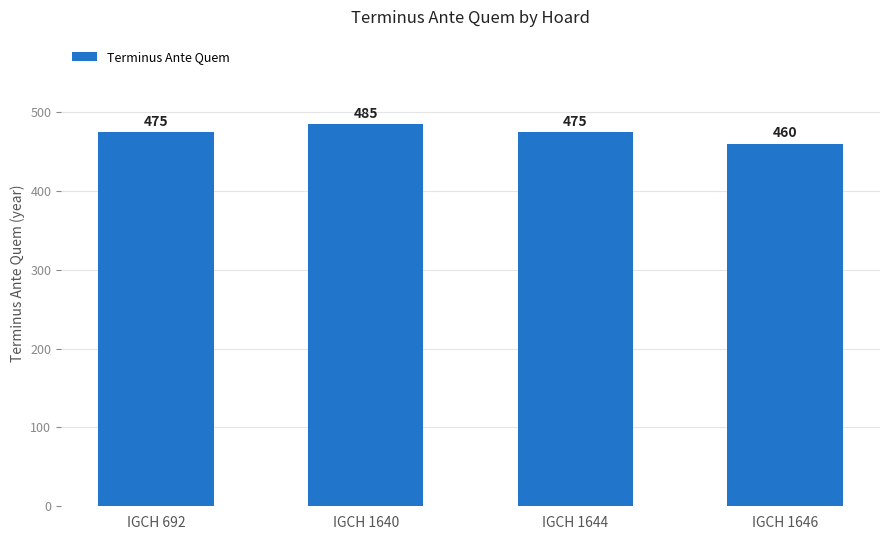

What is the ratio of the value at IGCH 1640 to the value at IGCH 692?

1.0